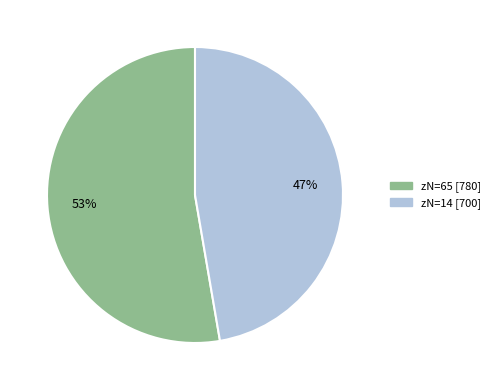

Is there any slice that represents more than half of the pie?

Yes